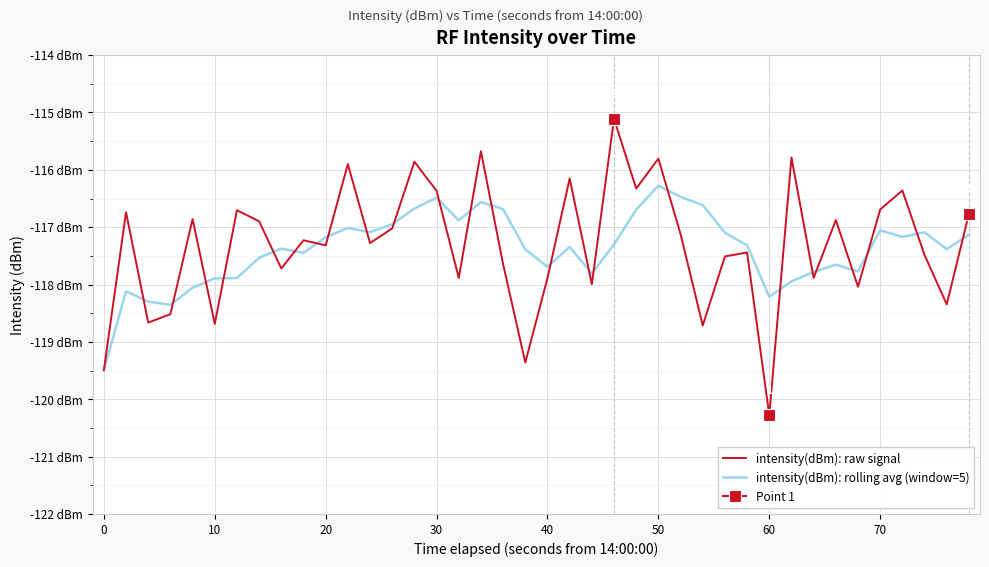

In intensity(dBm): raw signal, how many points are higher than both neighbors (excluding endpoints)?

14